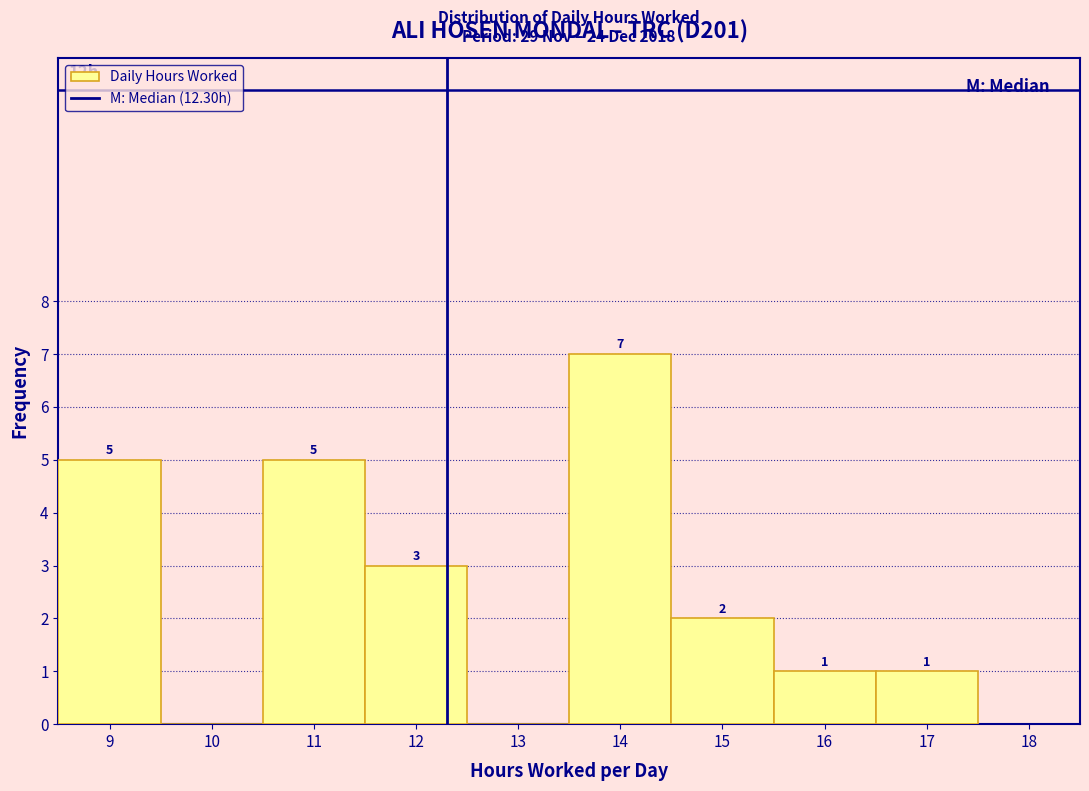

Which range on the x-axis has the tallest bar?

13.5 to 14.5